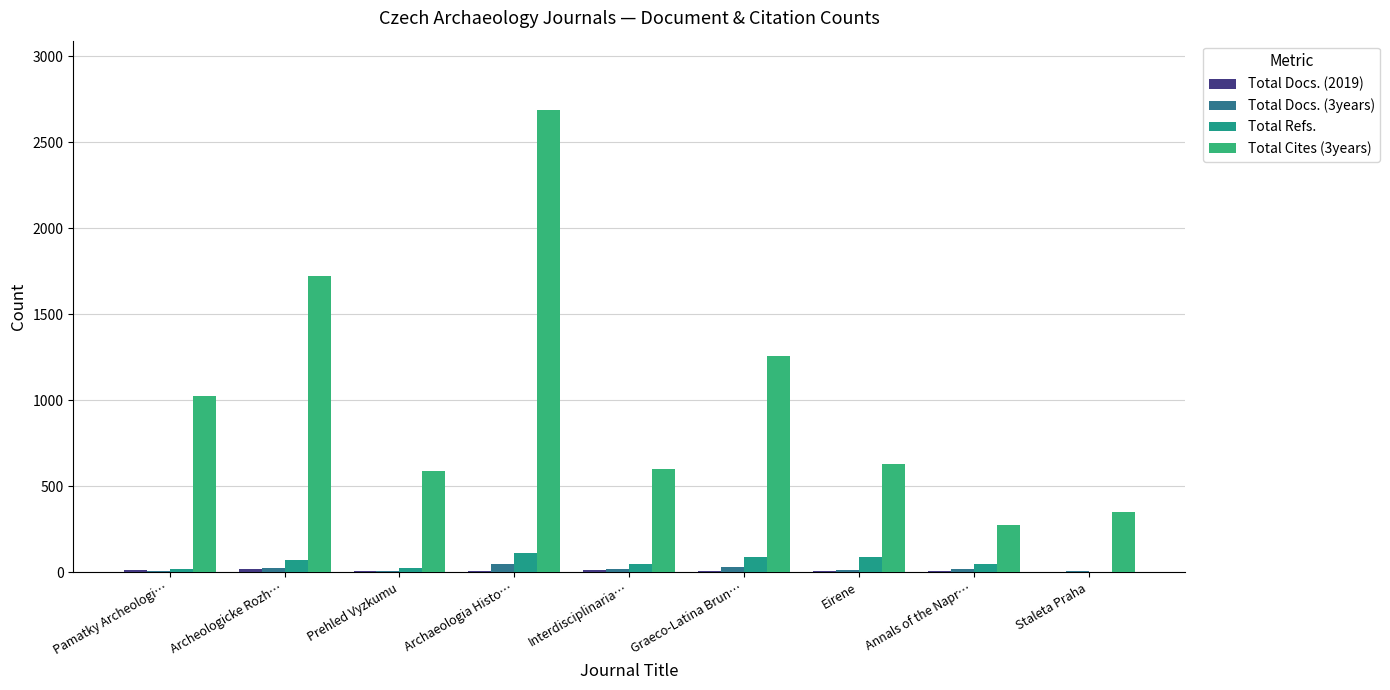

How many data points does each series have?

9